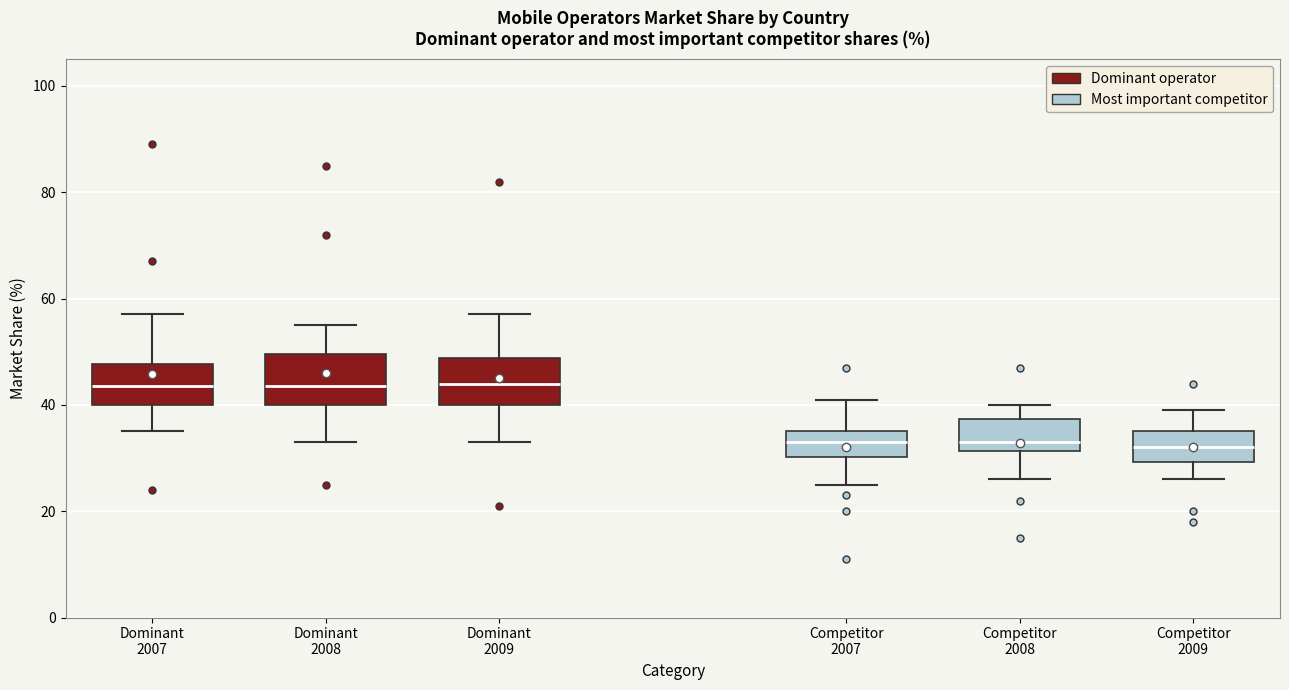

Reading left to right, read every box against the y-axis: the position of its median line, the range the box covers, and the ends of its whiskers. The values are not printed on the chart, so give them approximately, as read against the axis.

Dominant 2007: median 44, box 40 to 48, whiskers 36 to 58
Dominant 2008: median 44, box 40 to 50, whiskers 34 to 56
Dominant 2009: median 44, box 40 to 48, whiskers 34 to 58
Competitor 2007: median 34, box 30 to 36, whiskers 26 to 42
Competitor 2008: median 34, box 32 to 38, whiskers 26 to 40
Competitor 2009: median 32, box 30 to 36, whiskers 26 to 40